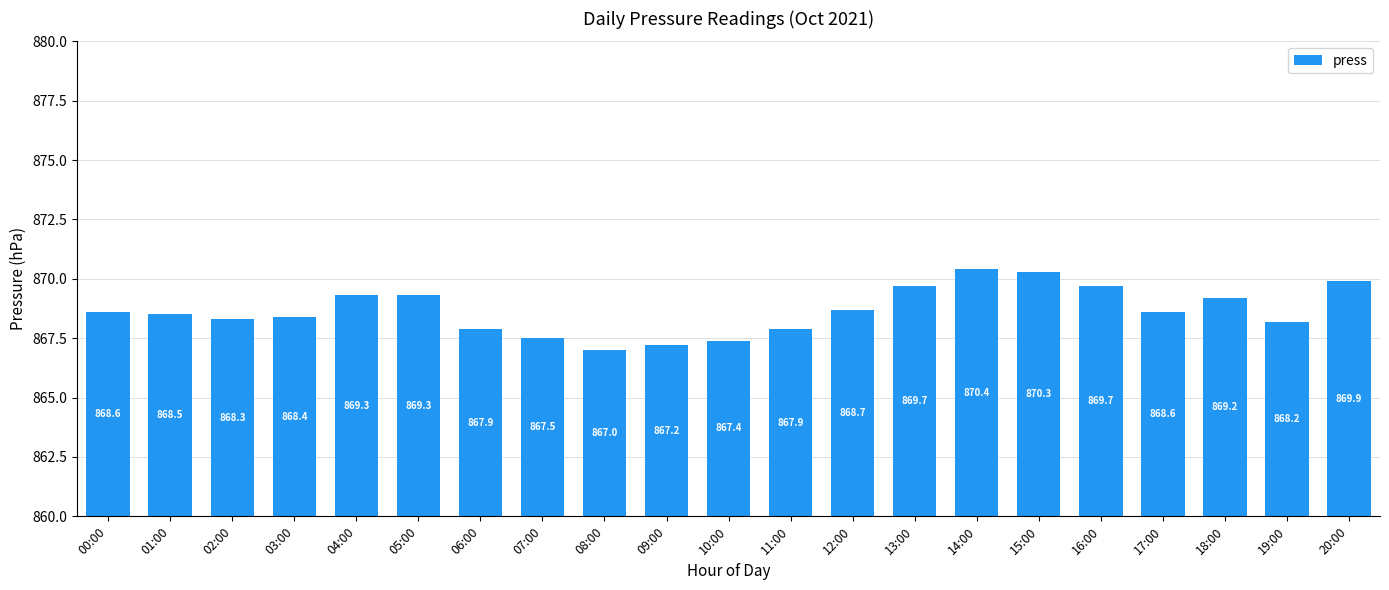

List the labels in order of value, smallest first.

08:00, 09:00, 10:00, 07:00, 06:00, 11:00, 19:00, 02:00, 03:00, 01:00, 00:00, 17:00, 12:00, 18:00, 04:00, 05:00, 13:00, 16:00, 20:00, 15:00, 14:00